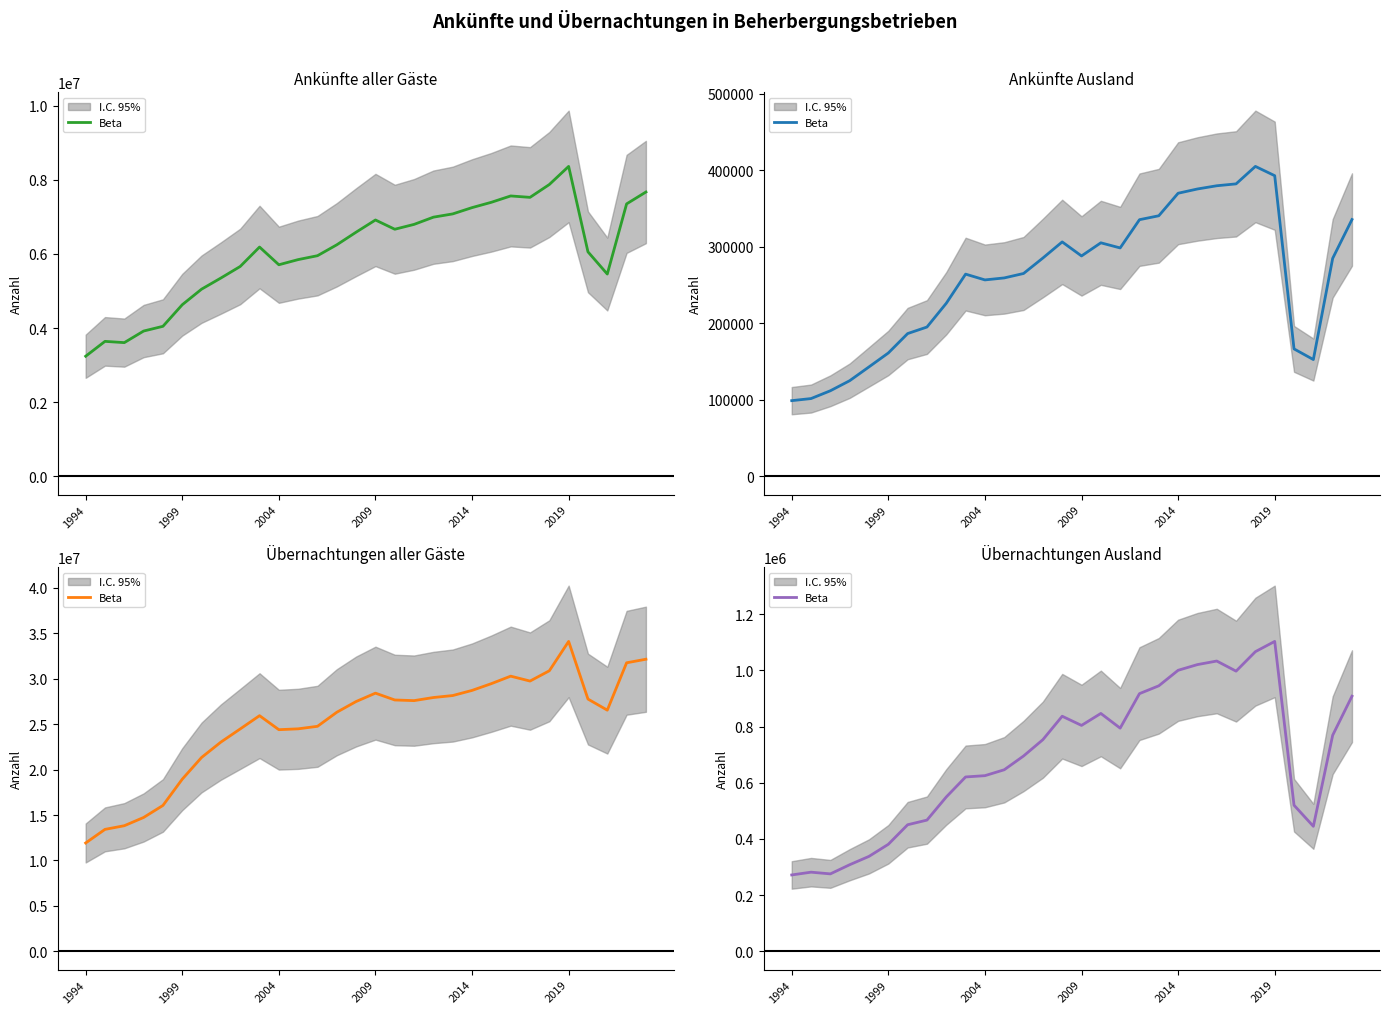

True or false: the data shows 154288 at 2004.

False